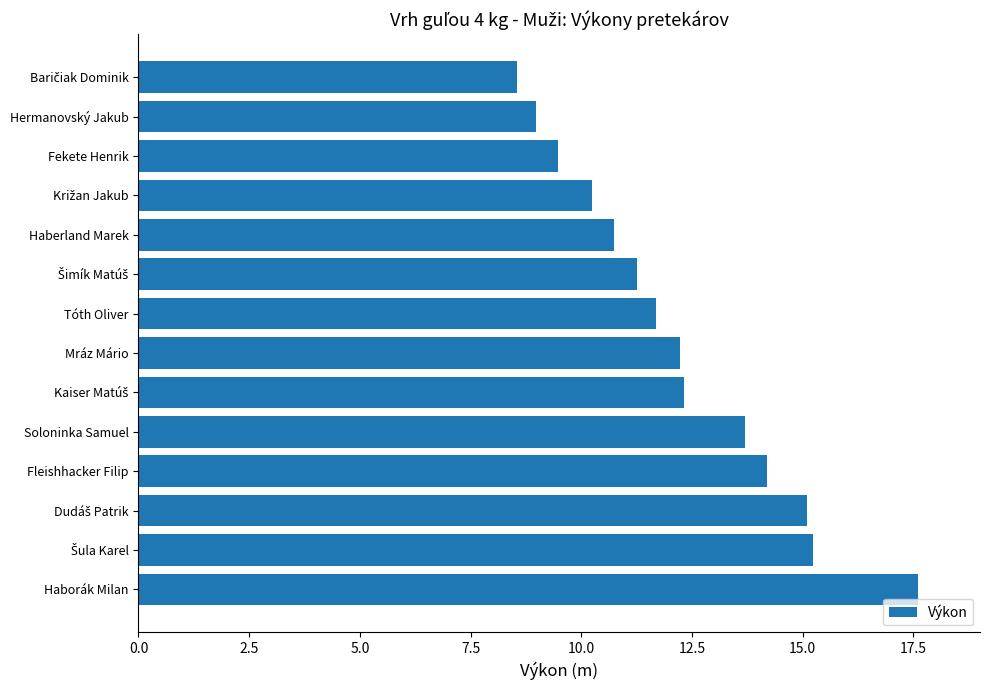

Approximately how many times larger is the value at Hermanovský Jakub compared to Mráz Mário?

0.7